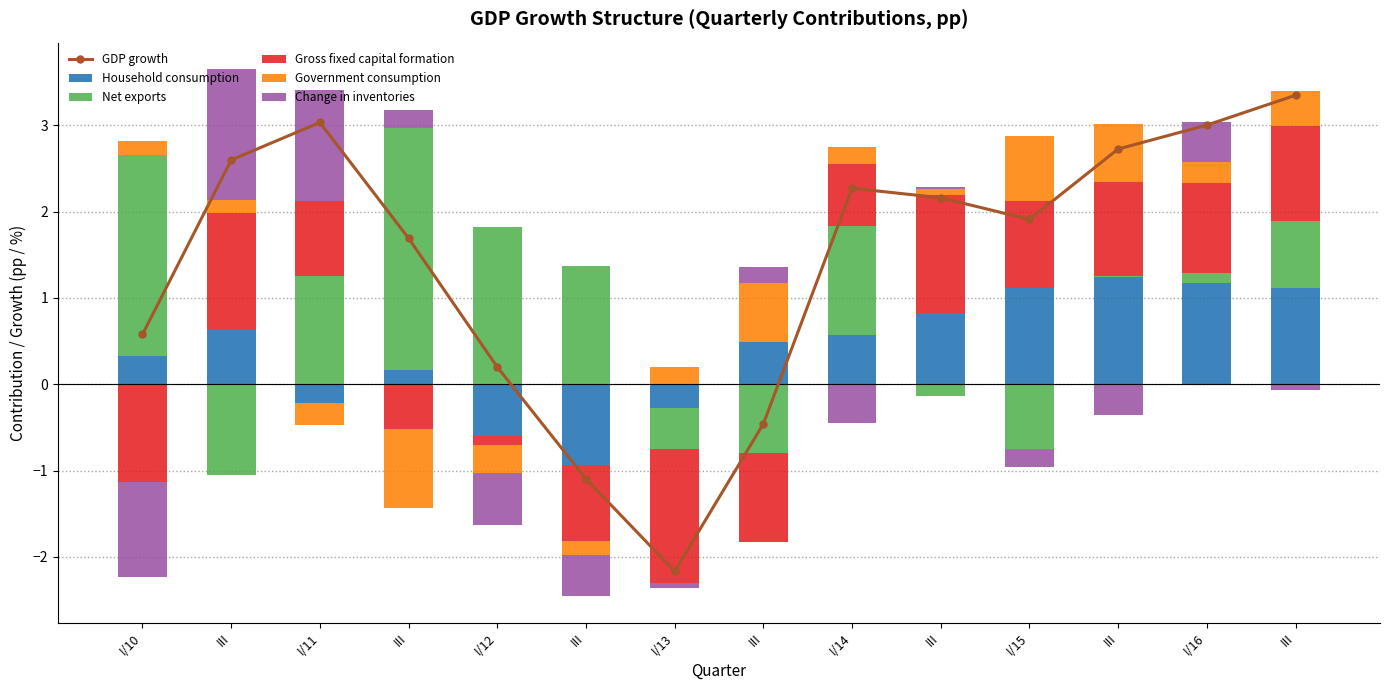

What are all the series names shown in the legend?

GDP growth, Household consumption, Net exports, Gross fixed capital formation, Government consumption, Change in inventories